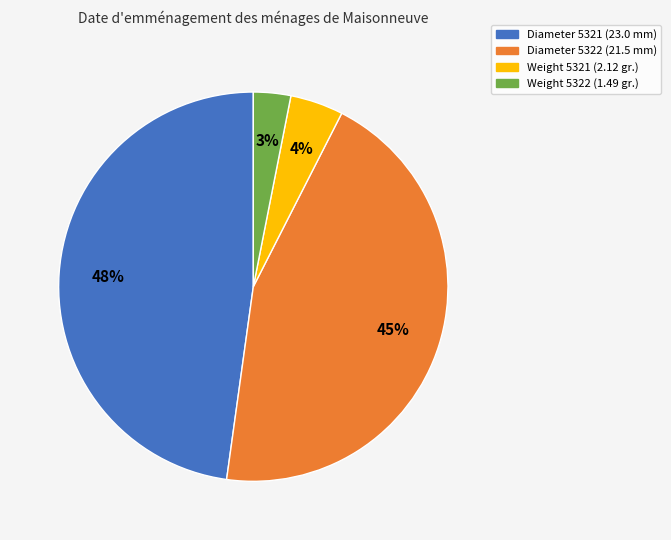

To the nearest percent, what percentage of the pie is Weight 5322?

3%